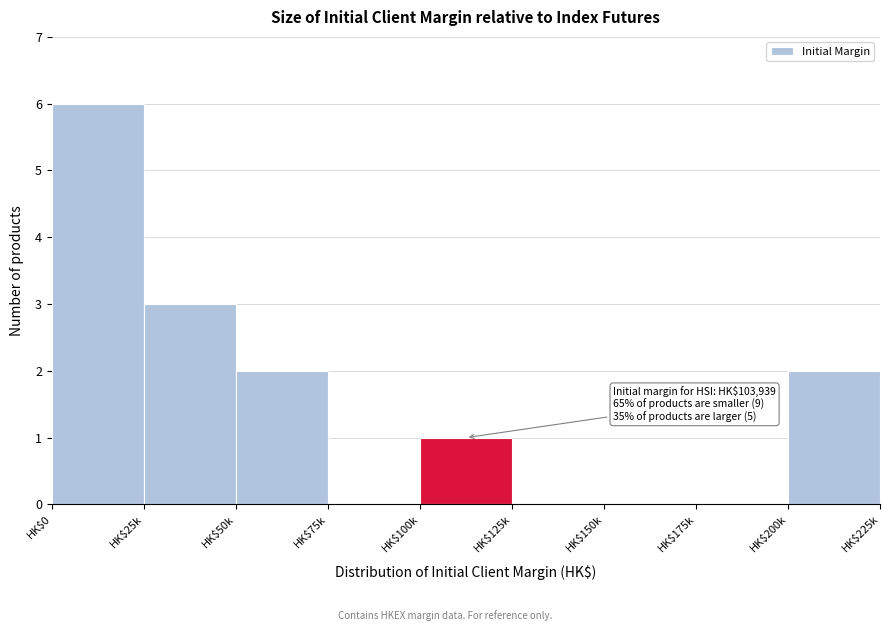

What is the maximum value shown in the chart?

6